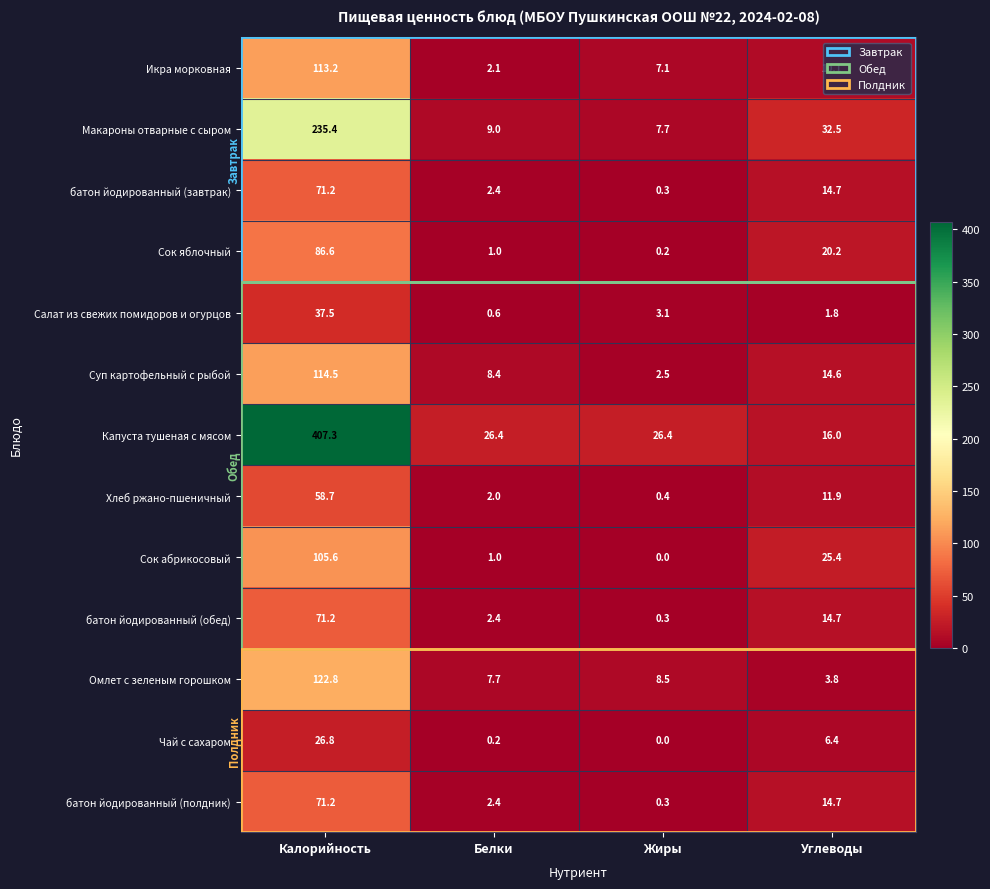

What is the lowest value of the батон йодированный (завтрак) series?

0.3